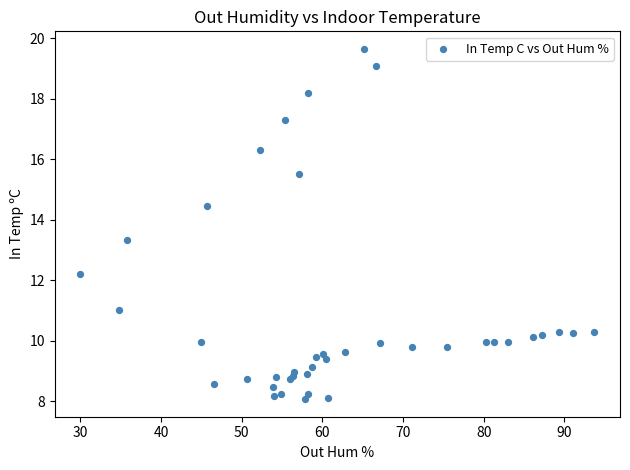

What Y value in the scatter plot is closest to 13?

13.3